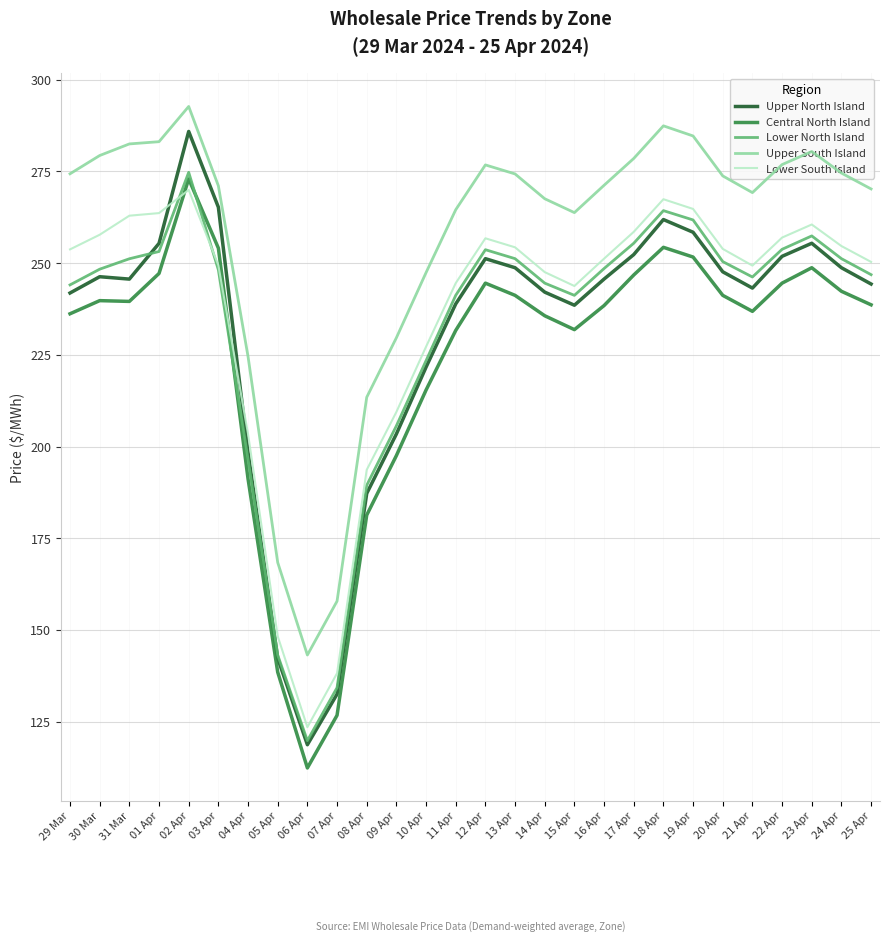

True or false: Upper South Island and Lower North Island cross at least once.

False